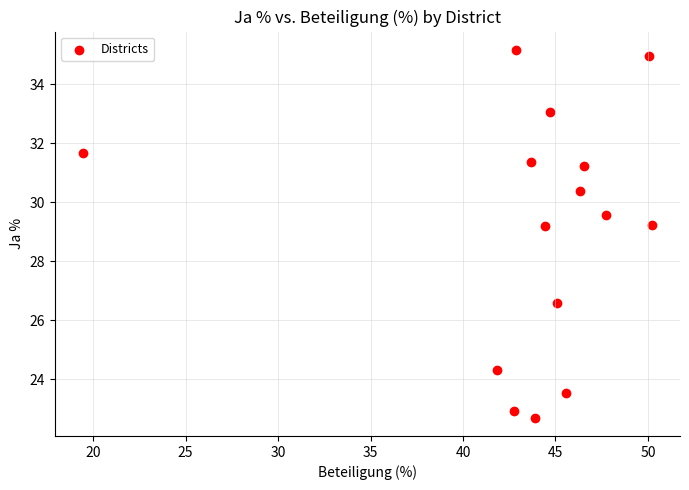

What is the range of X values (max minus min)?

30.7